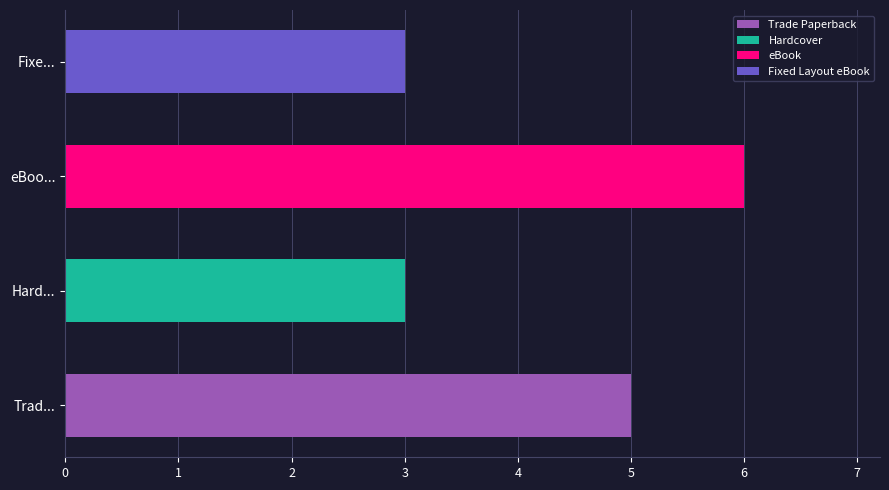

What is the average value?

4